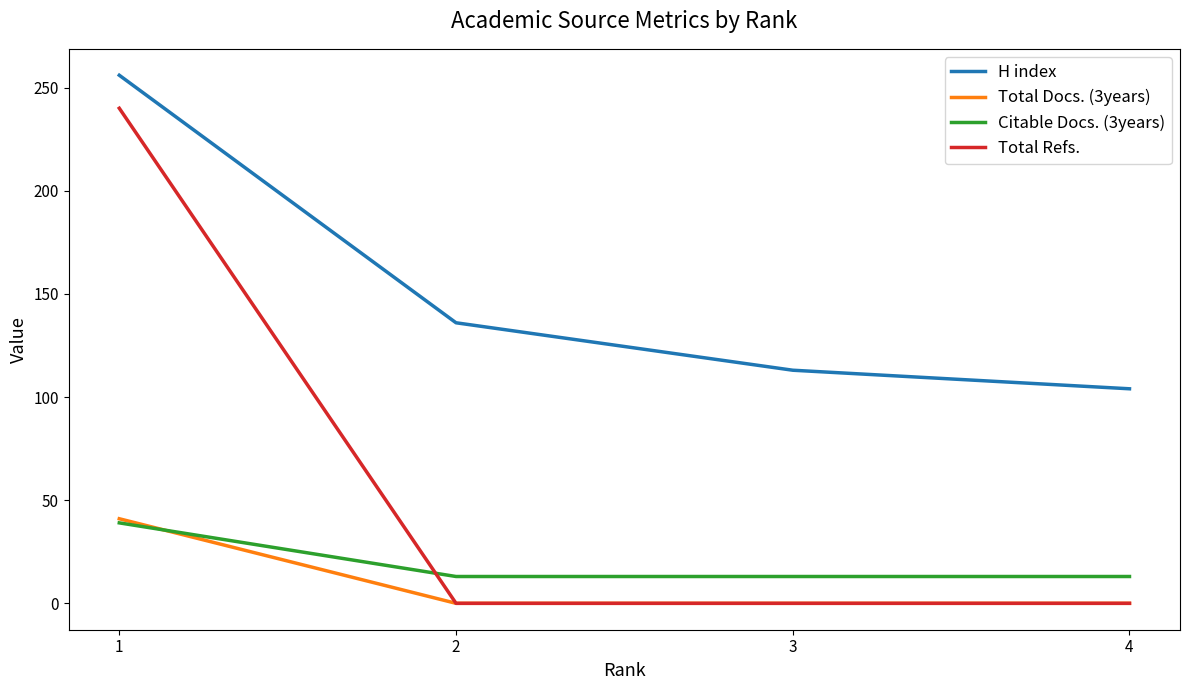

Count the number of categories in the chart.

4